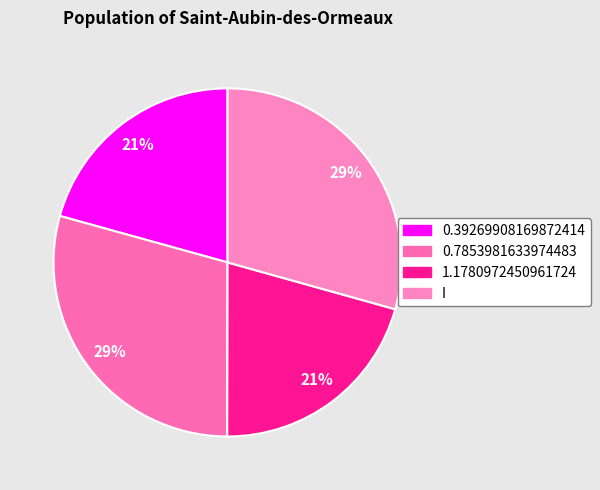

To the nearest percent, what is the average slice percentage?

25%